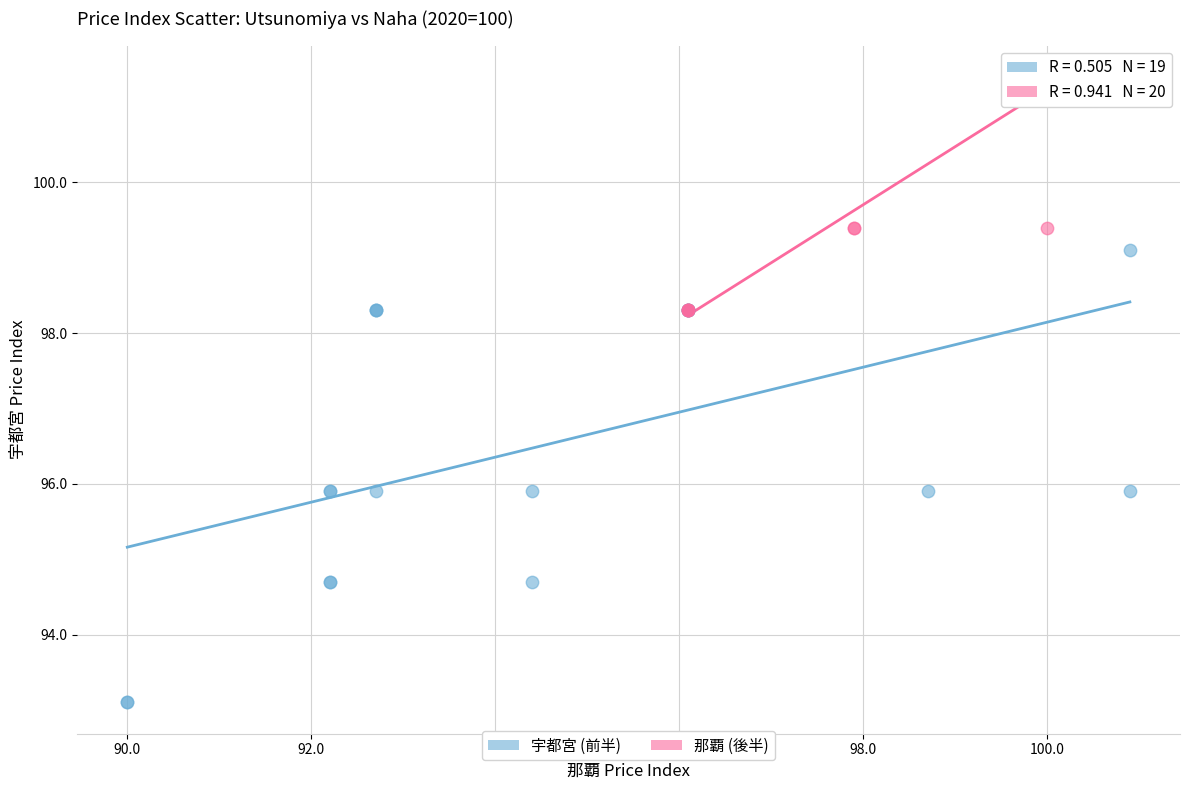

Which series reaches the minimum Y coordinate?

宇都宮 (前半)